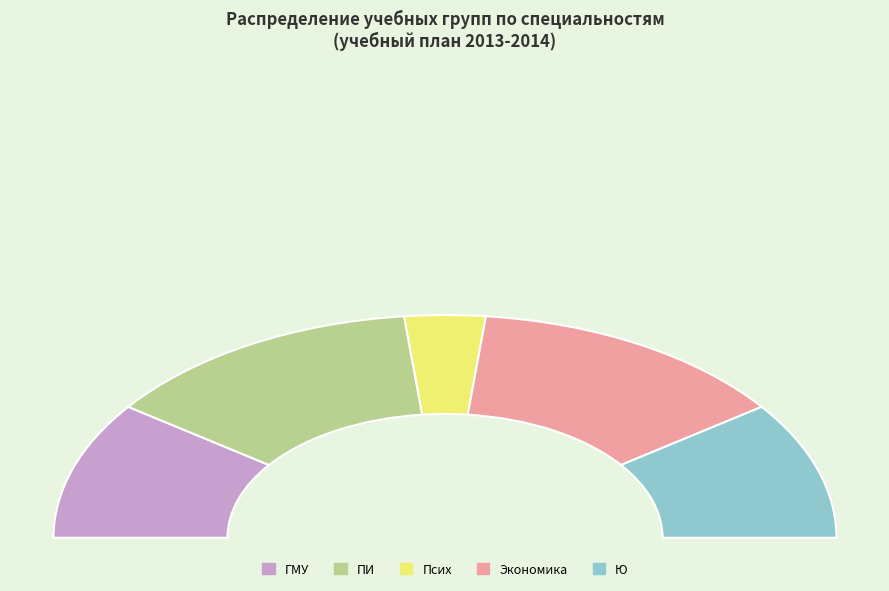

Is Ю the majority of the pie?

No